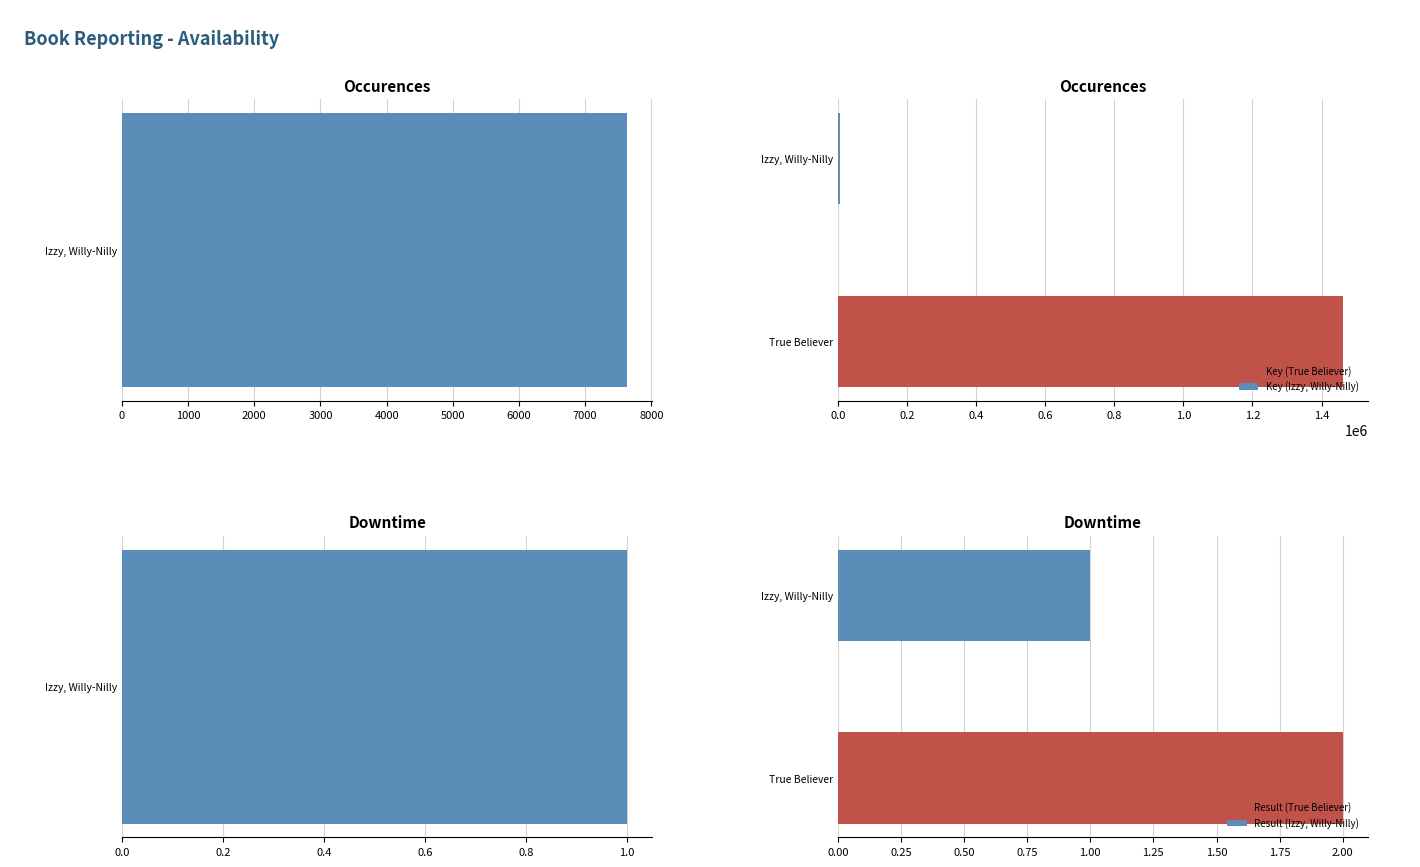

Does the chart contain any negative values?

No